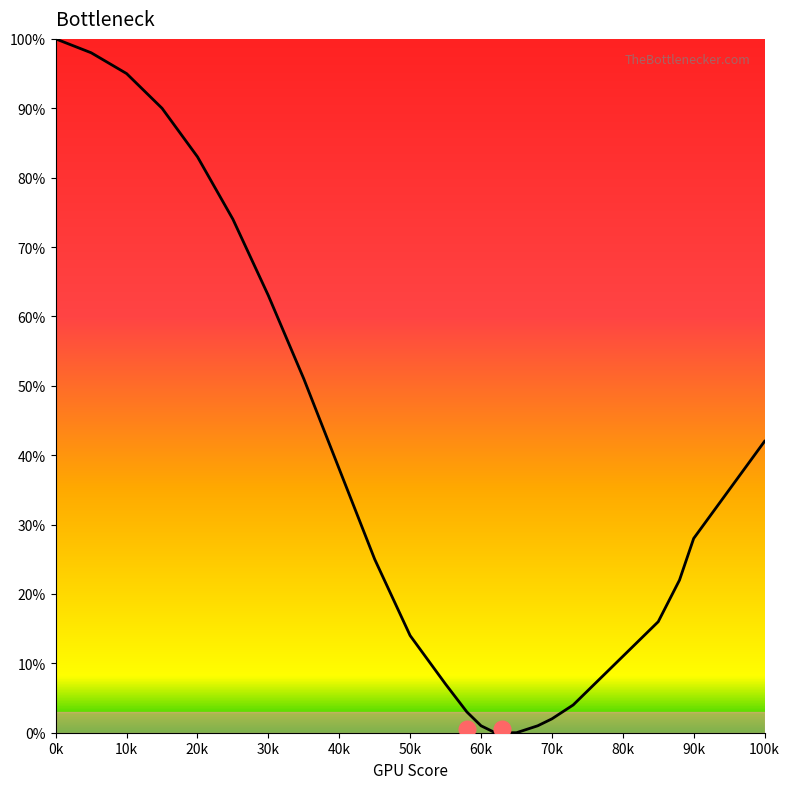

The value at 85 is 4. True or false?

False